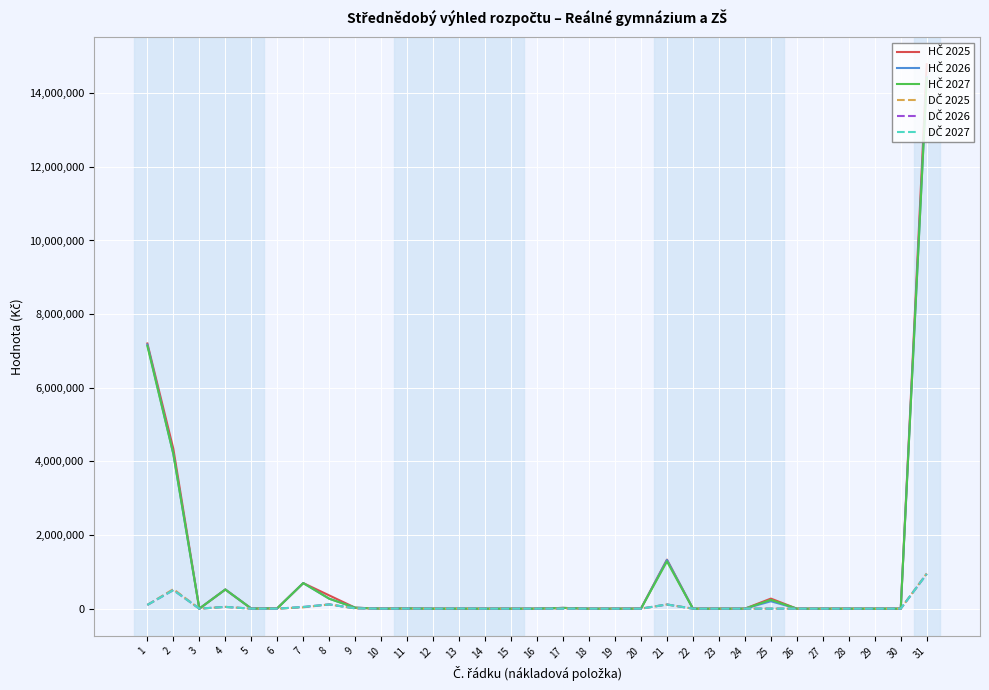

Does the chart display data point markers on the line(s)?

No